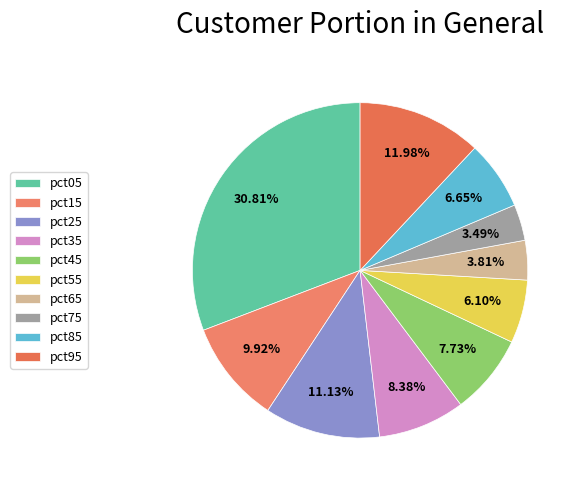

Is there any slice that represents more than half of the pie?

No